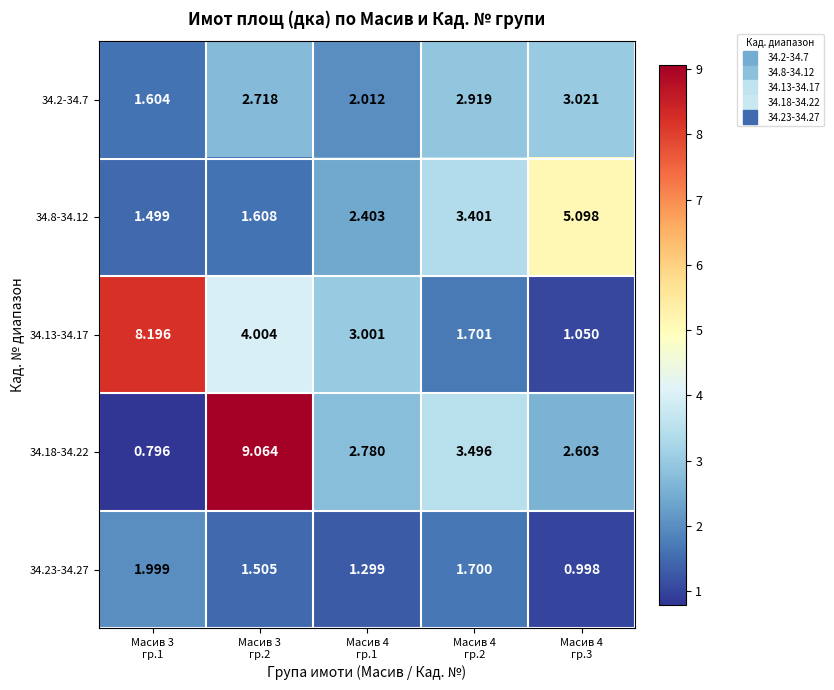

At which category does the chart reach its minimum across all series?

Масив 3
гр.1